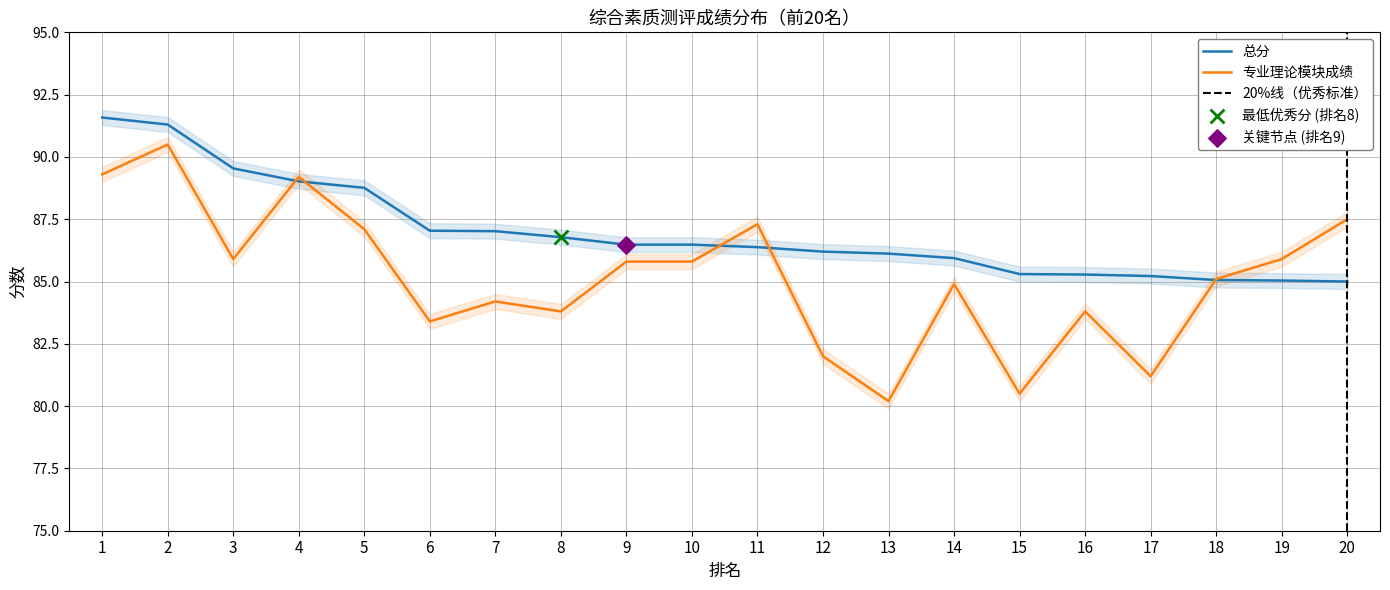

At how many categories does at least one series exceed 83?

20